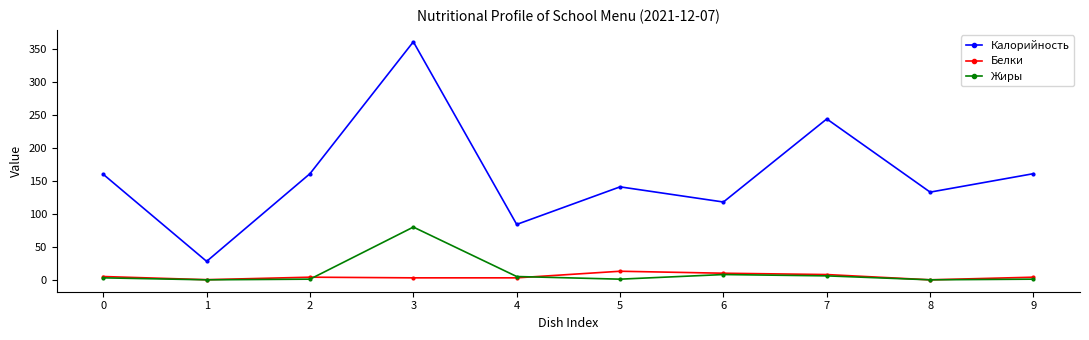

Rank the series by their maximum value, from highest to lowest.

Калорийность, Жиры, Белки